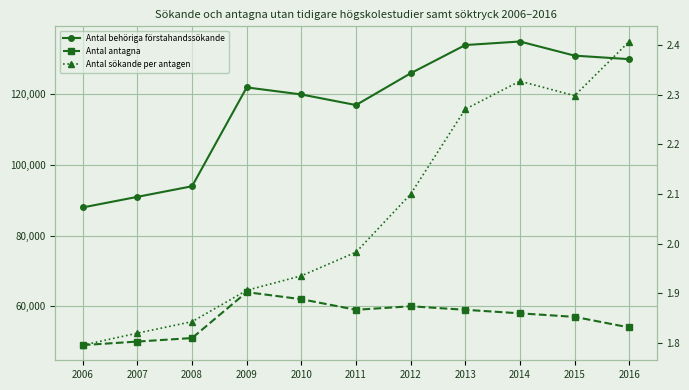

Where is Antal antagna nearest to the value 56500?

2015